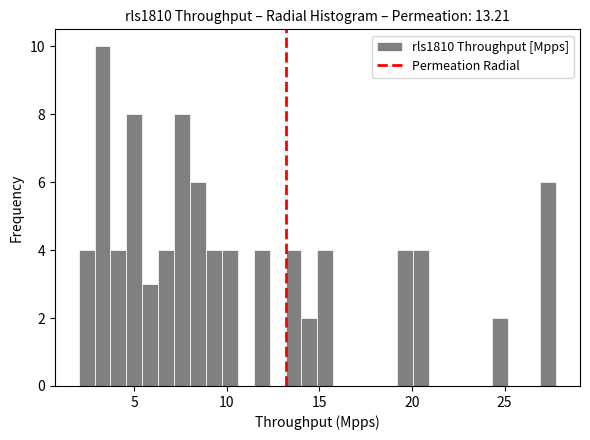

Around what value on the x-axis is the tallest bar? Give the approximate position of its centre, as read against the axis.

3.5